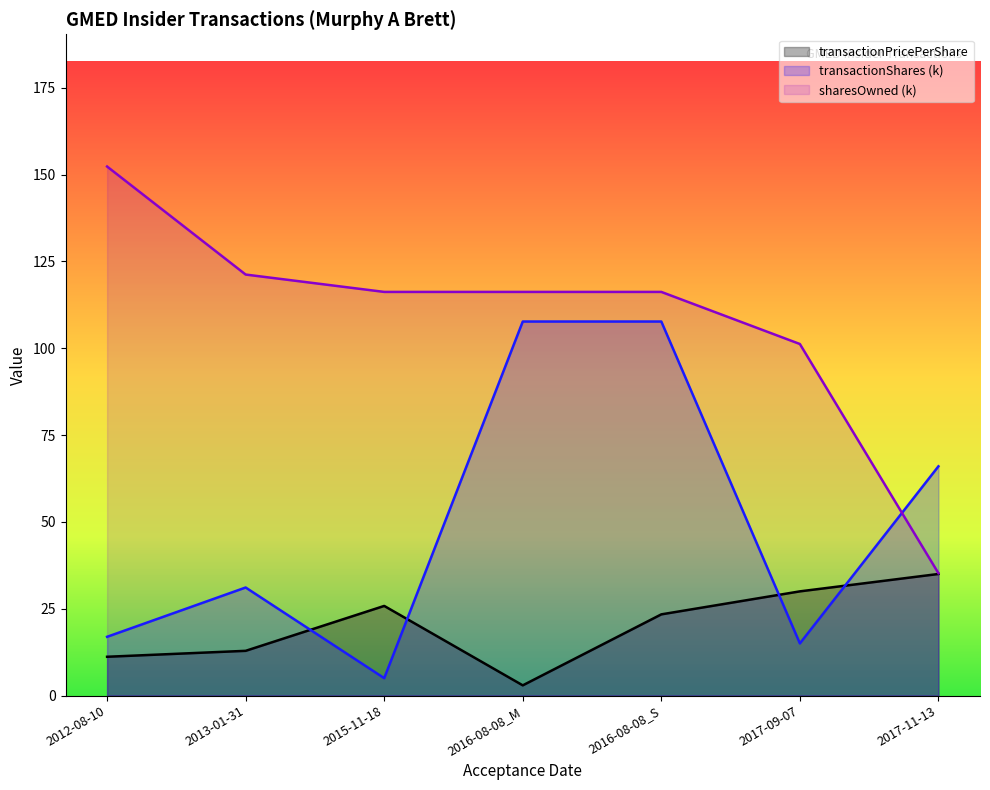

True or false: transactionShares (k) has more than 2 points higher than both neighbors.

False